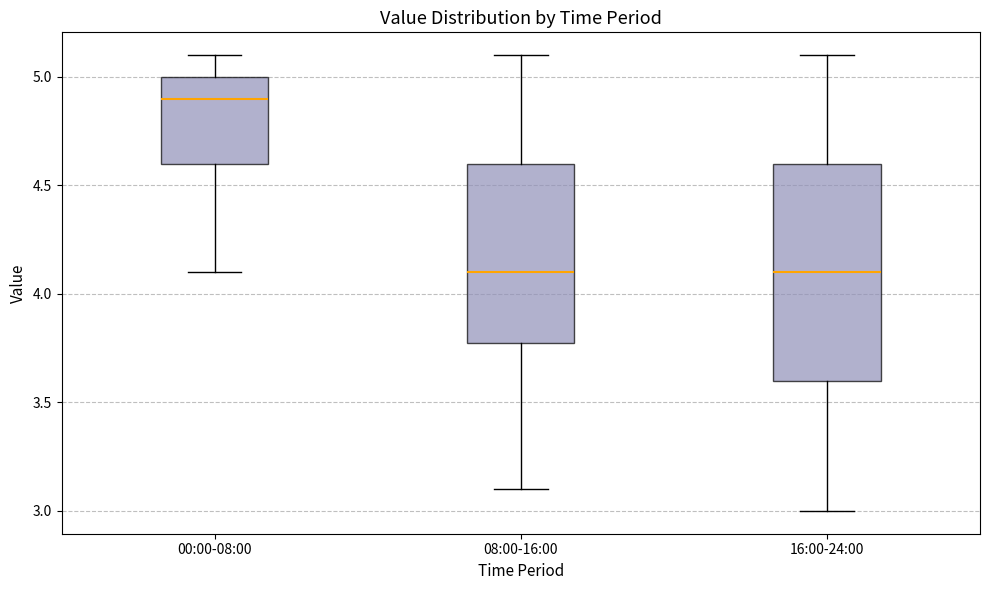

Which box is the tallest, from its lower edge to its upper edge?

16:00-24:00